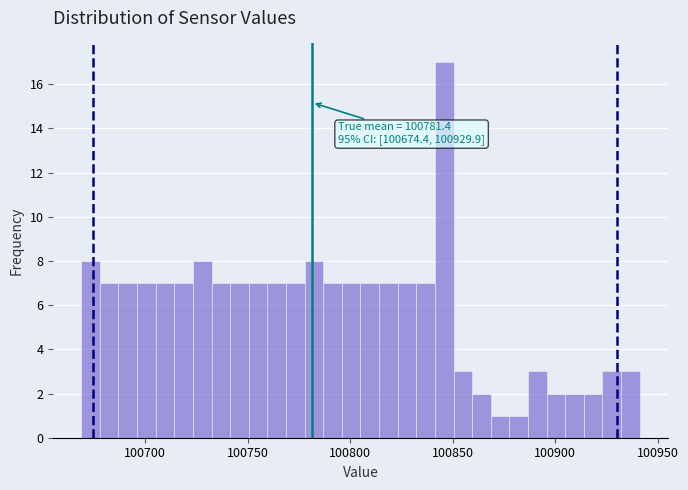

Around what value on the x-axis is the tallest bar? Give the approximate position of its centre, as read against the axis.

100845